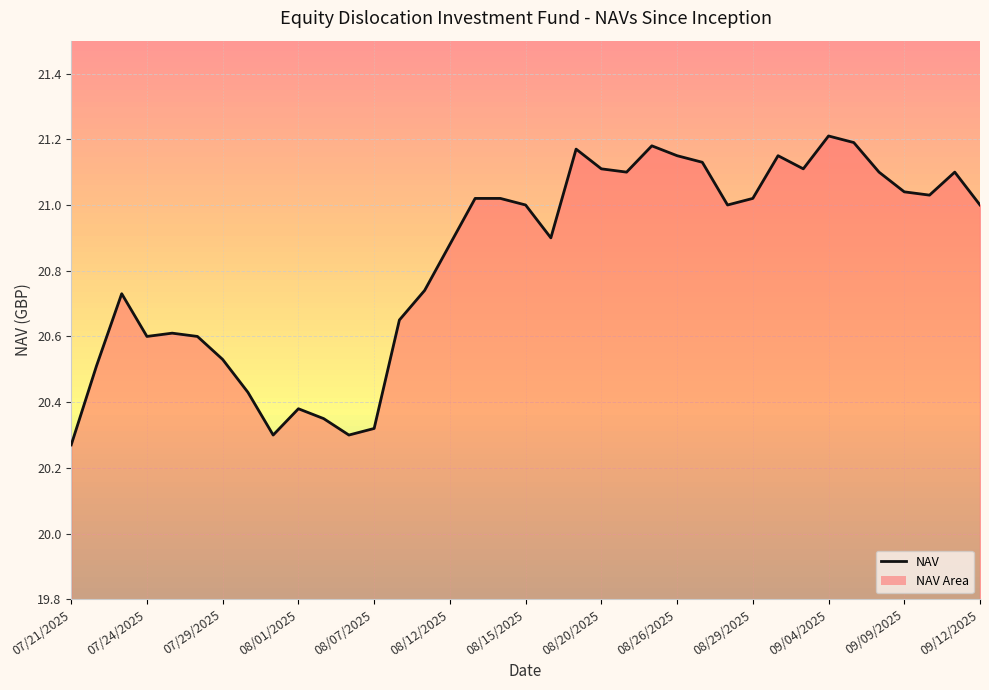

How many lines are shown in the chart?

1